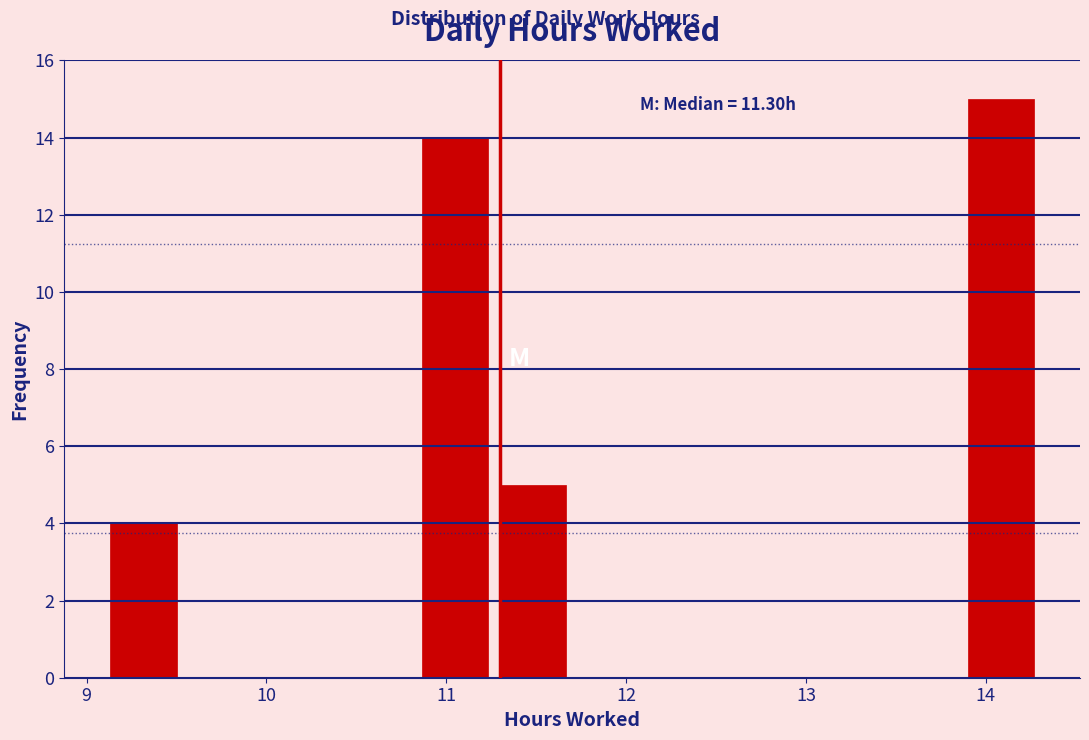

Which range on the x-axis has the tallest bar?

13.9 to 14.3